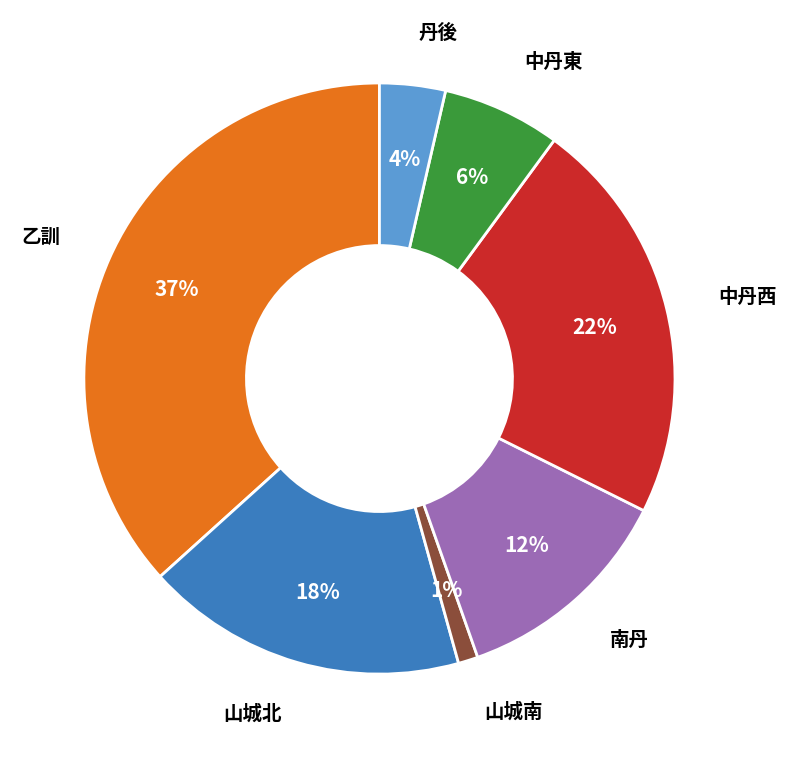

Does any single category account for the majority?

No